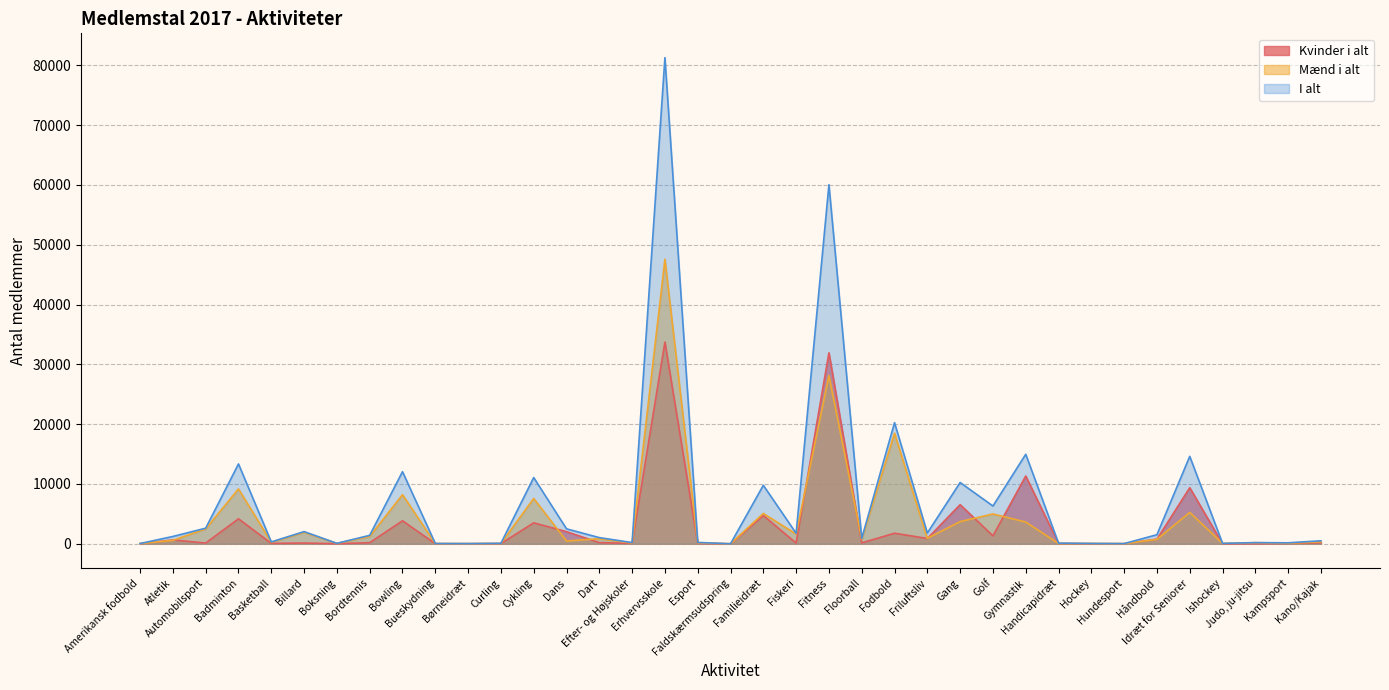

At which label does Mænd i alt first exceed 738?

Automobilsport